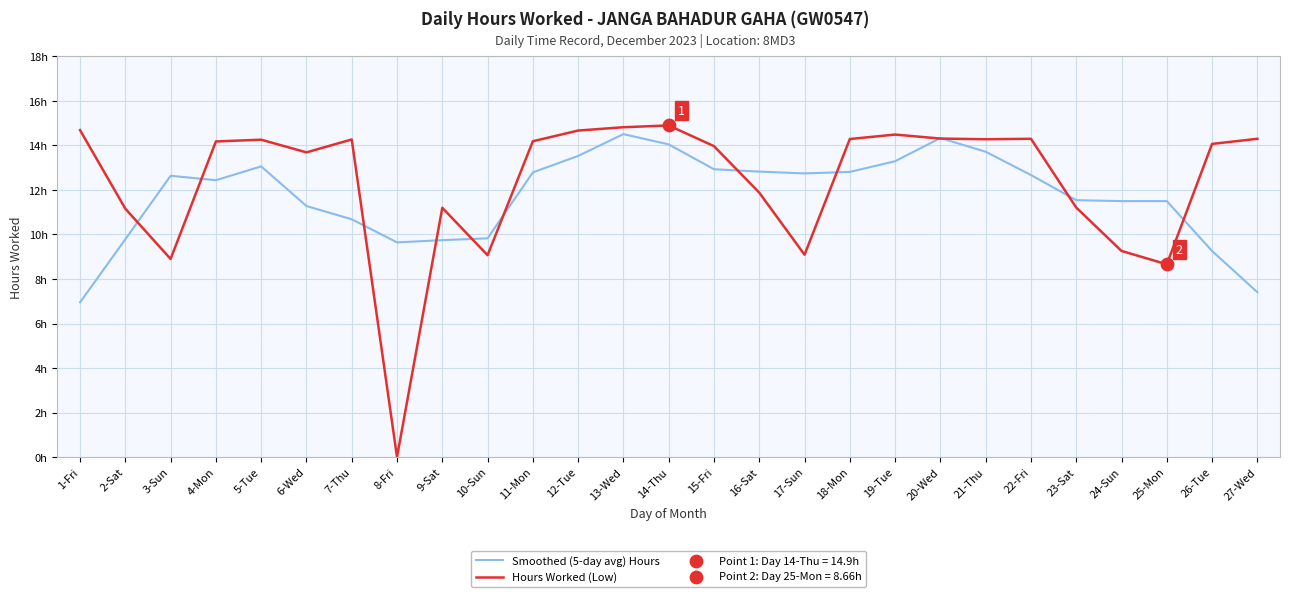

At how many categories does at least one series exceed 3?

27